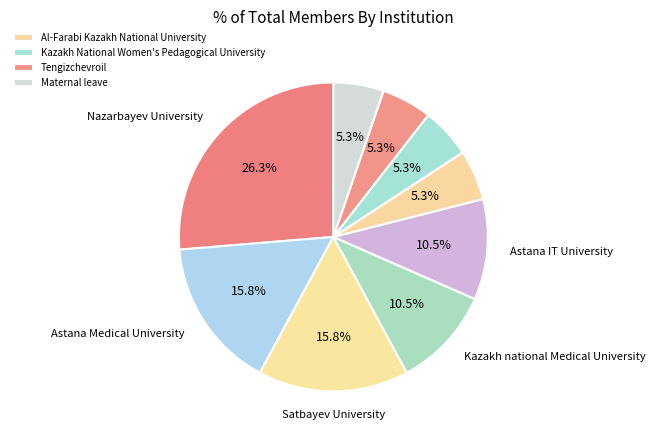

How many slices are in this pie chart?

9